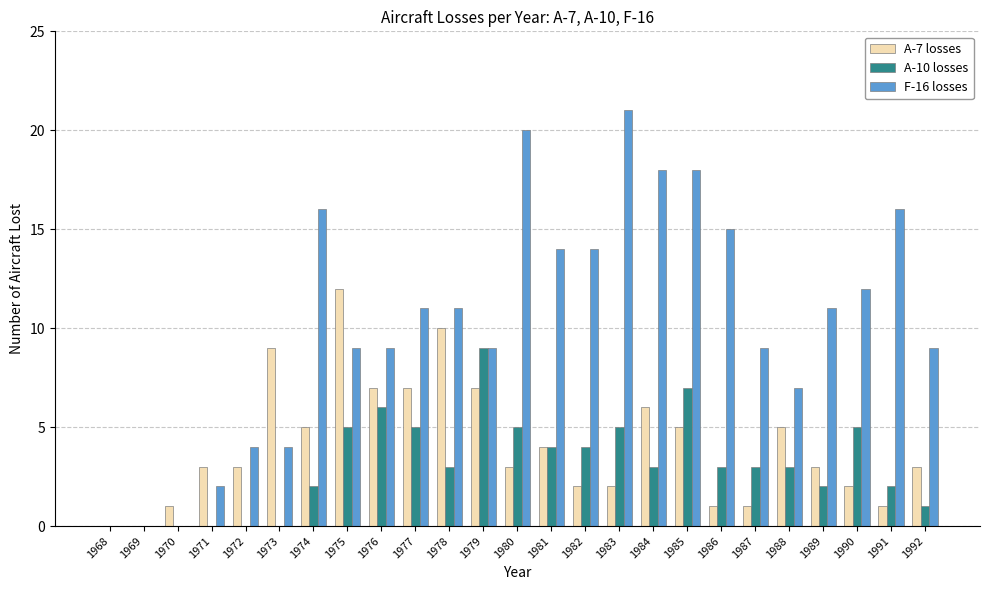

What is the total value across all series at 1988?

15